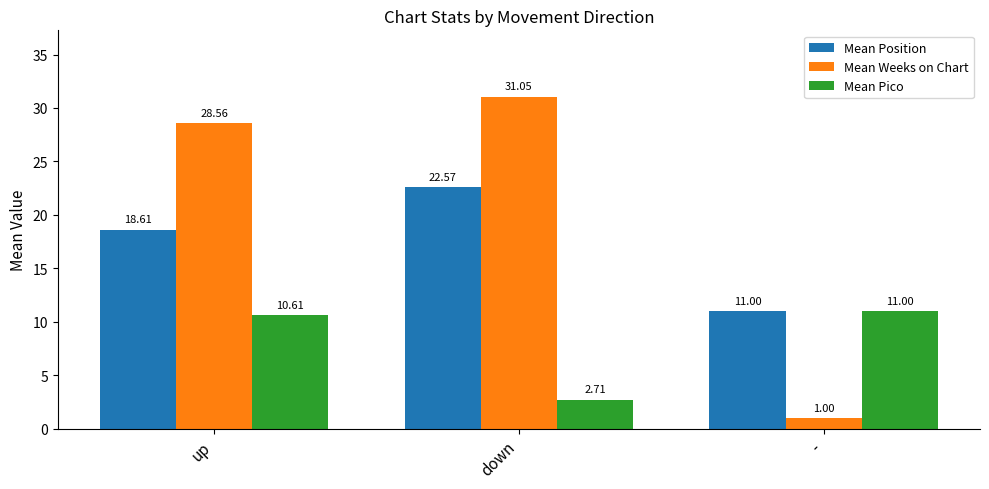

Which category has the highest value in the Mean Pico series?

-